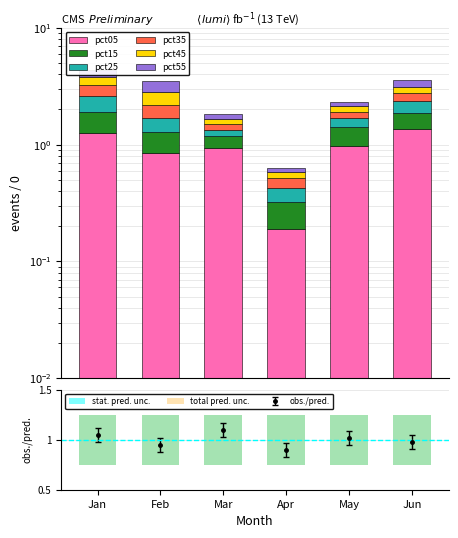

The pct45 series shows 0.4 at Jun. True or false?

True